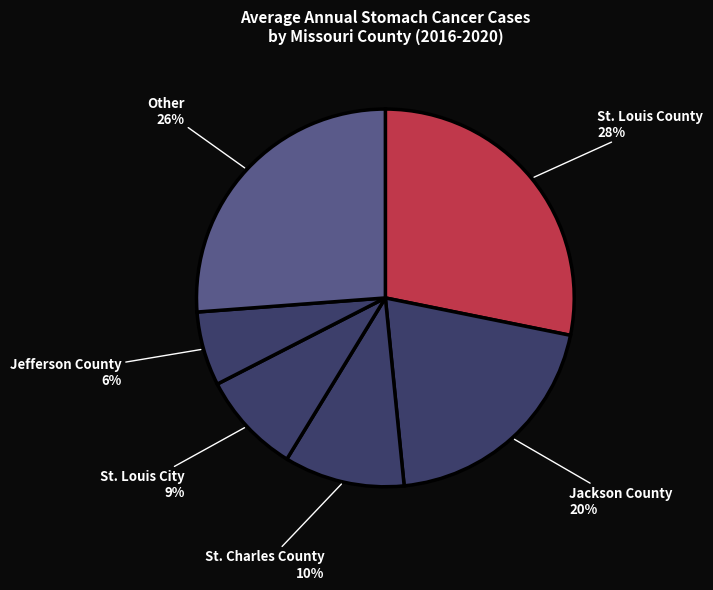

True or false: St. Louis City accounts for 1% of the total.

False